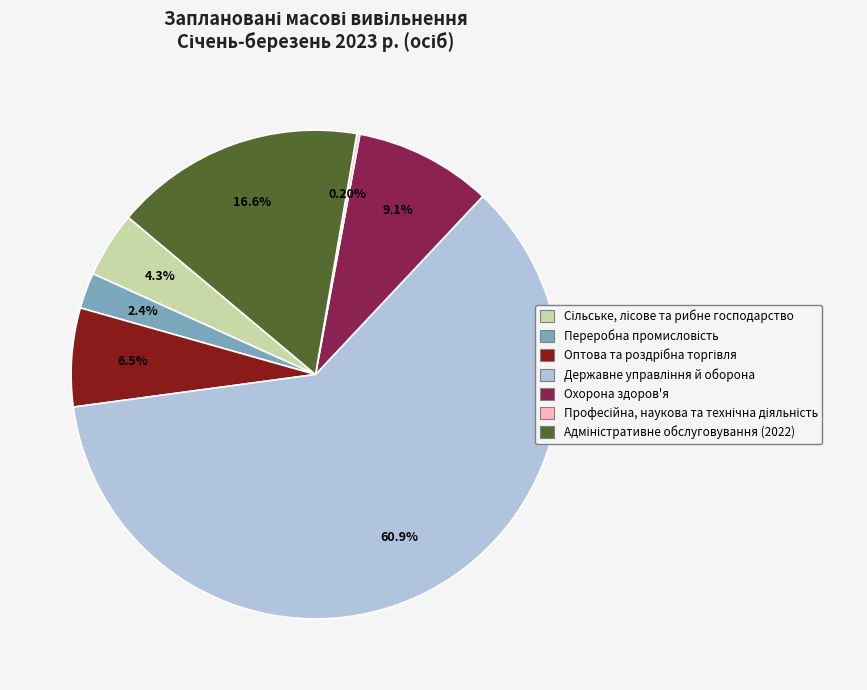

Is there any slice that represents more than half of the pie?

Yes